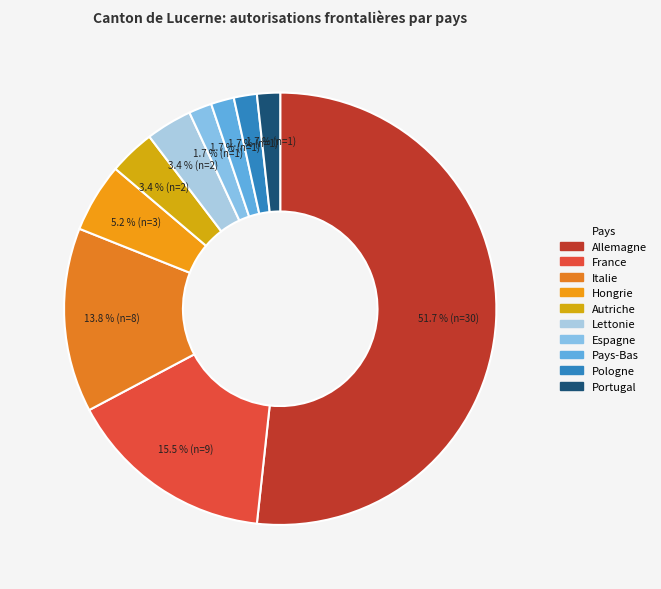

To the nearest percent, what is the difference between the largest and smallest slice percentages?

50%